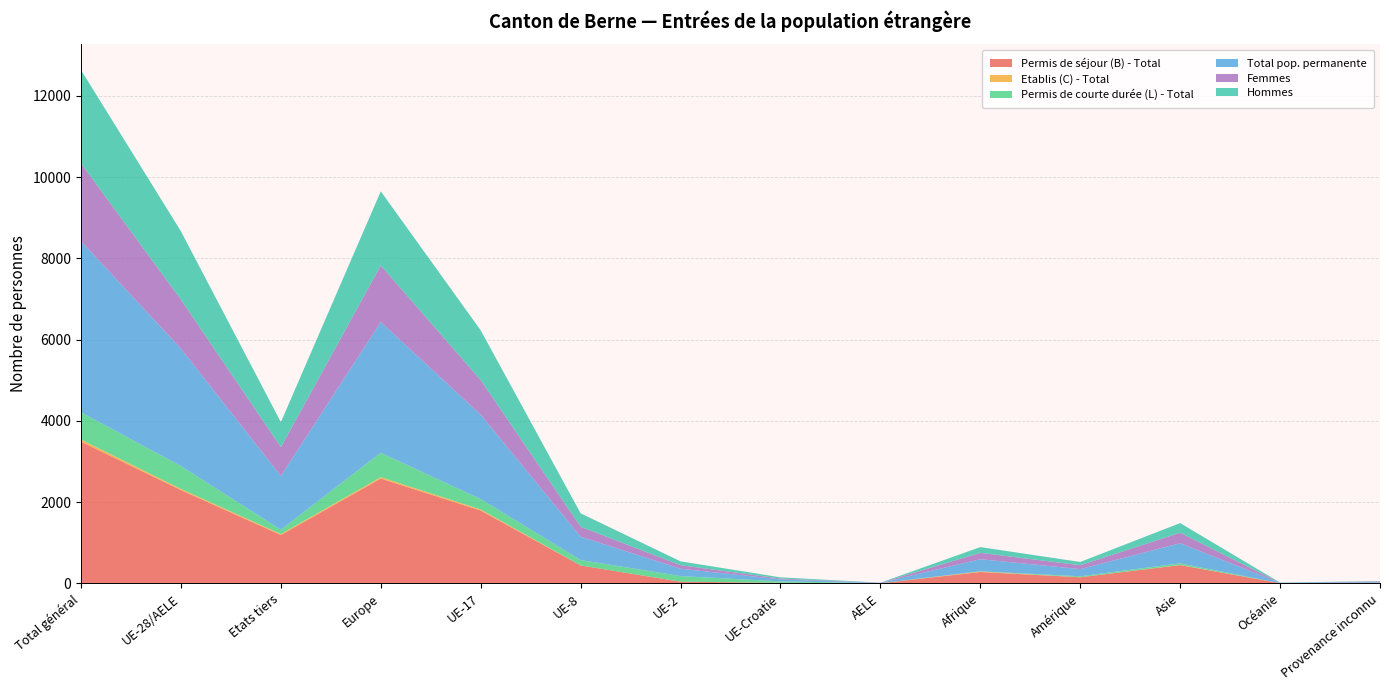

Reading left to right, list all the values displayed in this chart.

Permis de séjour (B) - Total: Total général=3489	UE-28/AELE=2297	Etats tiers=1192	Europe=2580	UE-17=1794	UE-8=442	UE-2=43	UE-Croatie=14	AELE=4	Afrique=281	Amérique=152	Asie=450	Océanie=7	Provenance inconnu=19
Etablis (C) - Total: Total général=51	UE-28/AELE=28	Etats tiers=23	Europe=34	UE-17=26	UE-8=0	UE-2=1	UE-Croatie=1	AELE=0	Afrique=13	Amérique=0	Asie=4	Océanie=0	Provenance inconnu=0
Permis de courte durée (L) - Total: Total général=671	UE-28/AELE=563	Etats tiers=108	Europe=602	UE-17=256	UE-8=133	UE-2=137	UE-Croatie=35	AELE=2	Afrique=4	Amérique=24	Asie=41	Océanie=0	Provenance inconnu=0
Total pop. permanente: Total général=4211	UE-28/AELE=2888	Etats tiers=1323	Europe=3216	UE-17=2076	UE-8=575	UE-2=181	UE-Croatie=50	AELE=6	Afrique=298	Amérique=176	Asie=495	Océanie=7	Provenance inconnu=19
Femmes: Total général=1915	UE-28/AELE=1207	Etats tiers=708	Europe=1391	UE-17=852	UE-8=244	UE-2=87	UE-Croatie=20	AELE=4	Afrique=157	Amérique=96	Asie=257	Océanie=2	Provenance inconnu=12
Hommes: Total général=2296	UE-28/AELE=1681	Etats tiers=615	Europe=1825	UE-17=1224	UE-8=331	UE-2=94	UE-Croatie=30	AELE=2	Afrique=141	Amérique=80	Asie=238	Océanie=5	Provenance inconnu=7